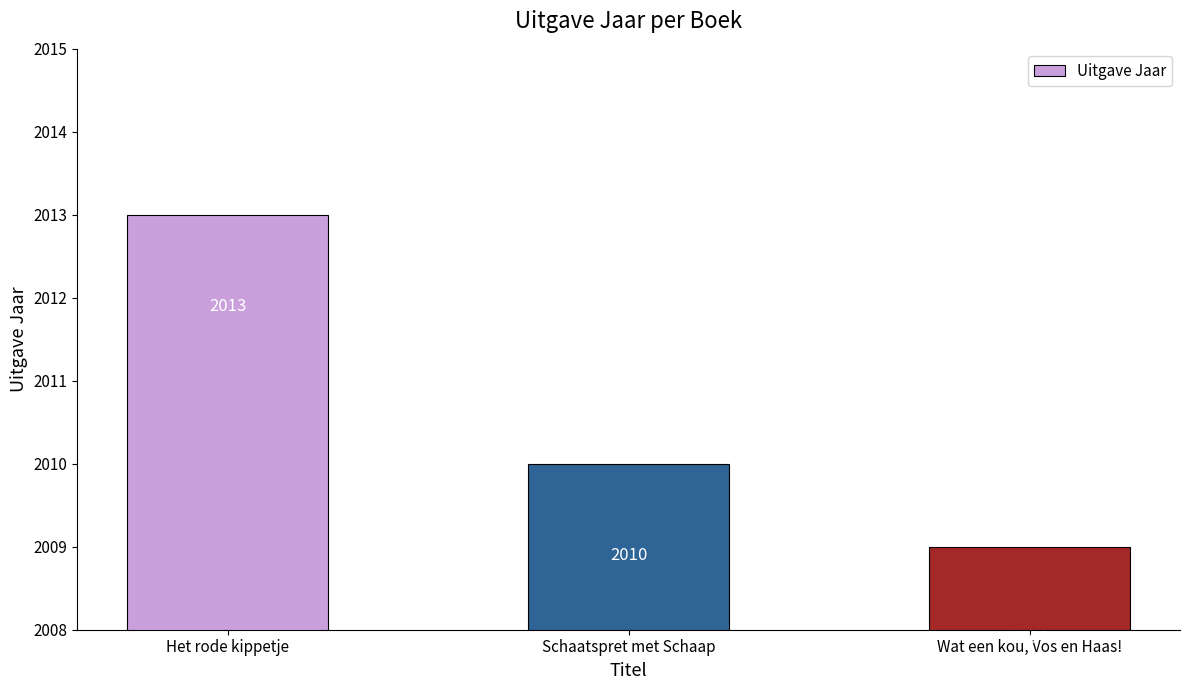

Does the chart contain stacked bars?

No